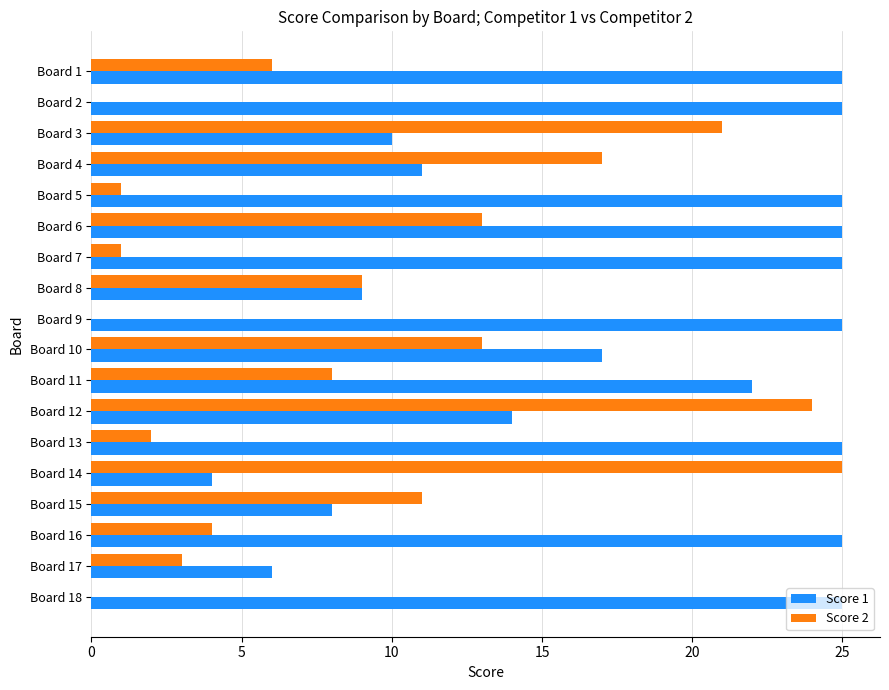

Count the number of categories in the chart.

18